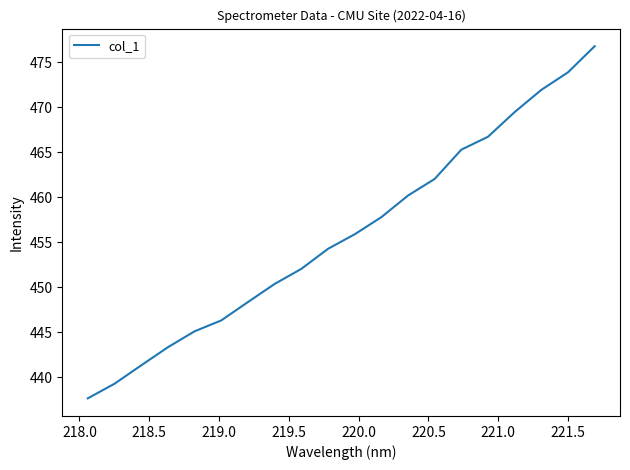

What is the greatest value displayed?

476.8